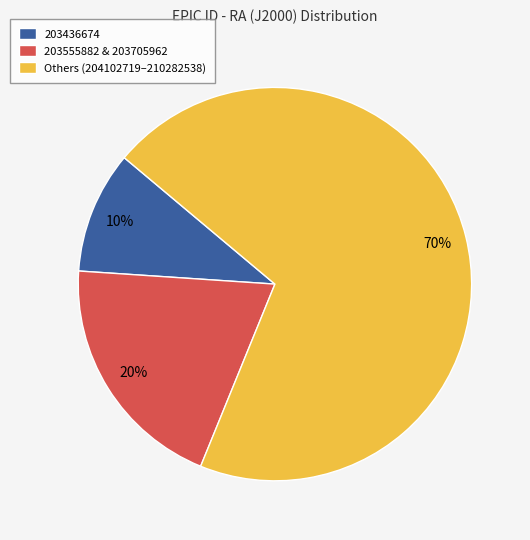

Approximately how many times larger is the value at 203555882 & 203705962 compared to 203436674?

2.0